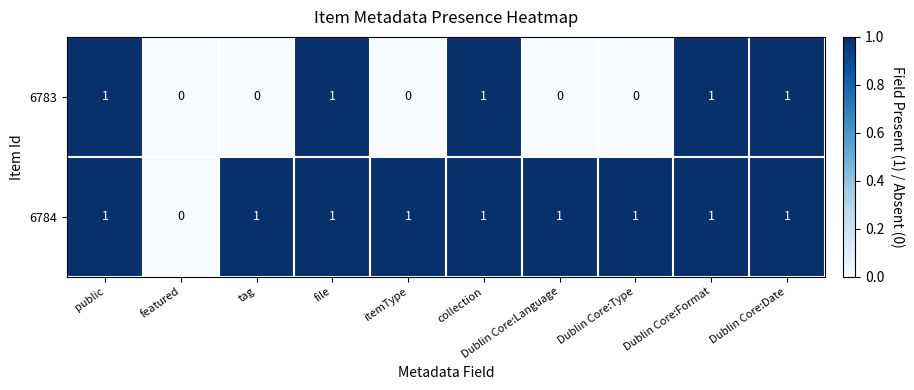

The value of 6784 at itemType is 1. True or false?

True